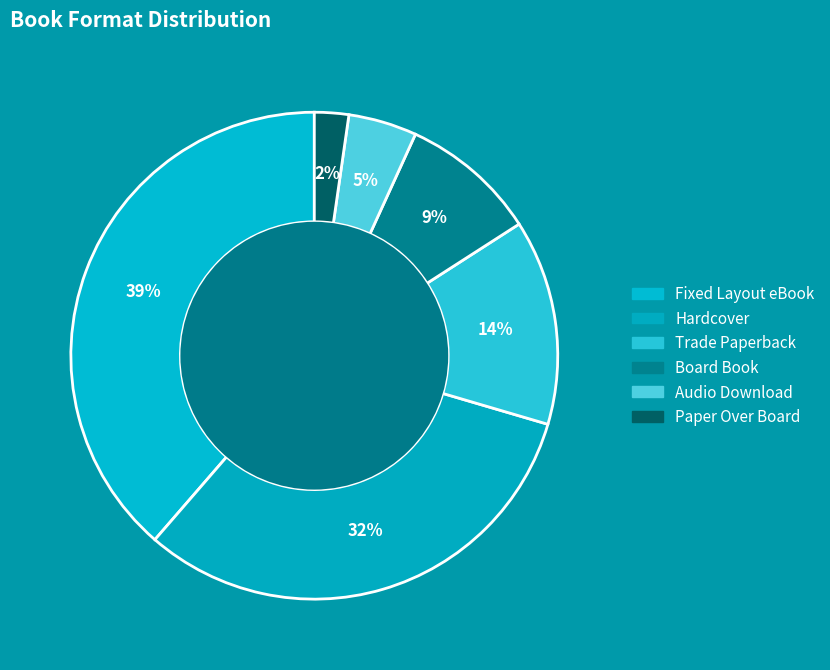

What portion of the pie excludes Board Book?

90.9%